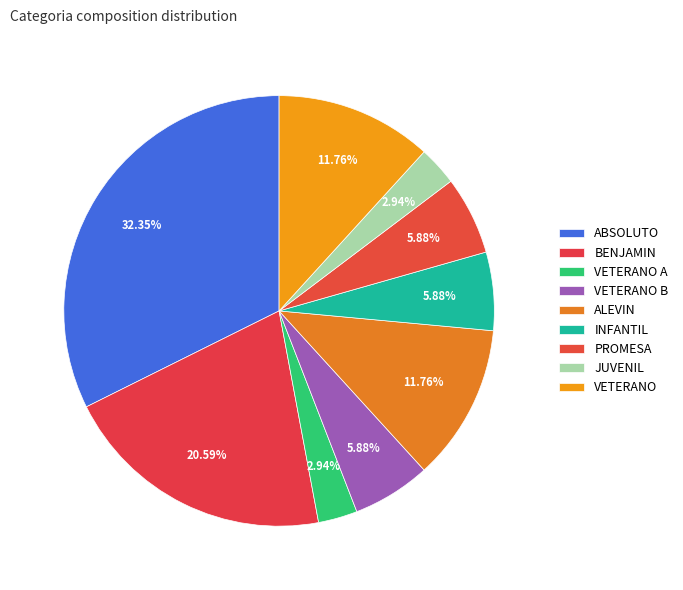

Combined, what portion of the pie is JUVENIL and VETERANO A?

5.9%